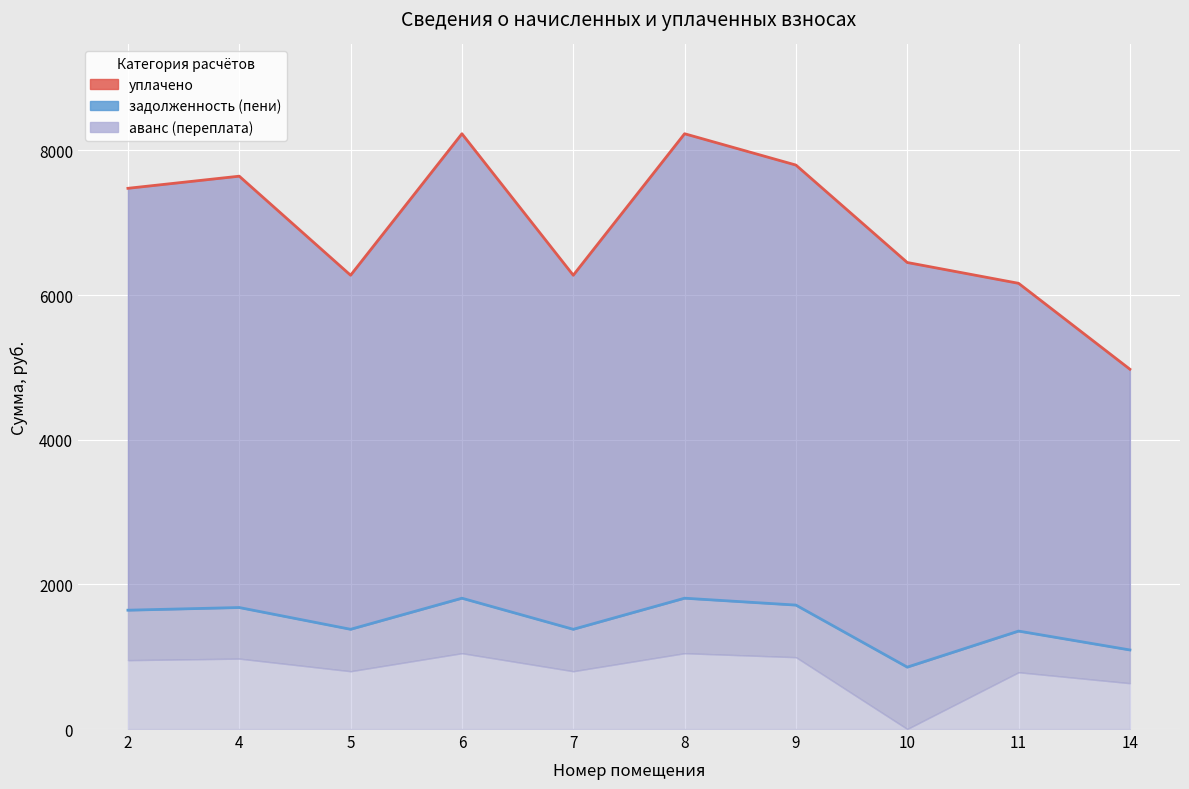

How many values in the уплачено series are below 7476?

5